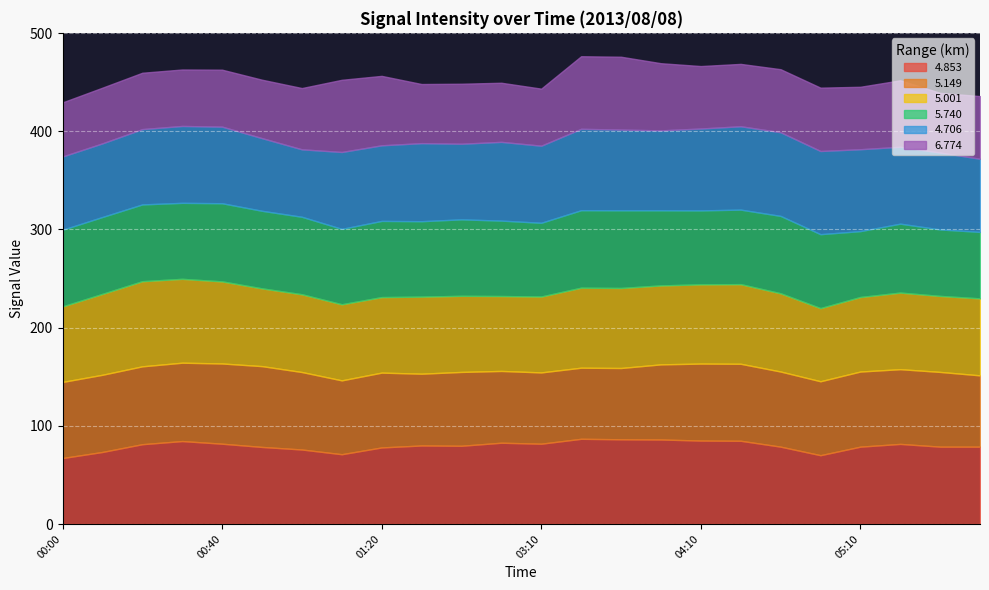

Reading left to right, transcribe all the data shown in this chart.

  4.853: 00:00=67.2	00:10=73.4	00:20=81.3	00:30=84.5	00:40=81.8	00:50=78.5	01:00=75.9	01:10=71.1	01:20=78.0	01:30=80.0	02:50=79.7	03:00=82.8	03:10=81.8	03:30=86.8	03:40=86.3	04:00=86.1	04:10=85.0	04:20=84.8	04:30=78.8	04:40=70.1	05:10=78.8	05:20=81.6	06:10=78.8	06:20=78.8
  5.149: 00:00=77.5	00:10=78.6	00:20=79.3	00:30=79.8	00:40=81.7	00:50=82.3	01:00=78.9	01:10=75.2	01:20=76.2	01:30=73.1	02:50=75.2	03:00=73.1	03:10=72.6	03:30=72.4	03:40=72.6	04:00=76.5	04:10=78.4	04:20=78.4	04:30=76.5	04:40=75.3	05:10=76.5	05:20=76.1	06:10=76.1	06:20=72.6
  5.001: 00:00=76.9	00:10=82.4	00:20=86.7	00:30=85.4	00:40=83.6	00:50=79.2	01:00=79.2	01:10=77.5	01:20=76.9	01:30=78.5	02:50=77.5	03:00=76.3	03:10=77.3	03:30=81.5	03:40=81.5	04:00=80.4	04:10=80.7	04:20=81.1	04:30=79.7	04:40=74.5	05:10=75.9	05:20=78.0	06:10=77.4	06:20=78.4
  5.740: 00:00=78.1	00:10=78.3	00:20=78.2	00:30=77.4	00:40=79.6	00:50=79.0	01:00=78.9	01:10=76.8	01:20=77.6	01:30=76.8	02:50=77.9	03:00=76.8	03:10=75.1	03:30=78.9	03:40=79.1	04:00=76.5	04:10=75.3	04:20=75.9	04:30=78.8	04:40=75.3	05:10=67.1	05:20=70.2	06:10=67.7	06:20=67.7
  4.706: 00:00=74.6	00:10=75.0	00:20=76.7	00:30=78.3	00:40=78.0	00:50=74.0	01:00=68.7	01:10=78.3	01:20=77.0	01:30=79.5	02:50=77.0	03:00=80.2	03:10=78.5	03:30=82.9	03:40=82.2	04:00=81.4	04:10=83.4	04:20=84.9	04:30=85.2	04:40=84.7	05:10=83.4	05:20=78.3	06:10=78.3	06:20=74.5
  6.774: 00:00=55.1	00:10=56.7	00:20=57.4	00:30=57.5	00:40=58.0	00:50=59.5	01:00=62.4	01:10=73.5	01:20=70.7	01:30=60.2	02:50=61.1	03:00=60.2	03:10=58.1	03:30=73.9	03:40=74.2	04:00=68.4	04:10=63.6	04:20=63.5	04:30=64.2	04:40=64.5	05:10=63.6	05:20=67.7	06:10=60.8	06:20=63.8